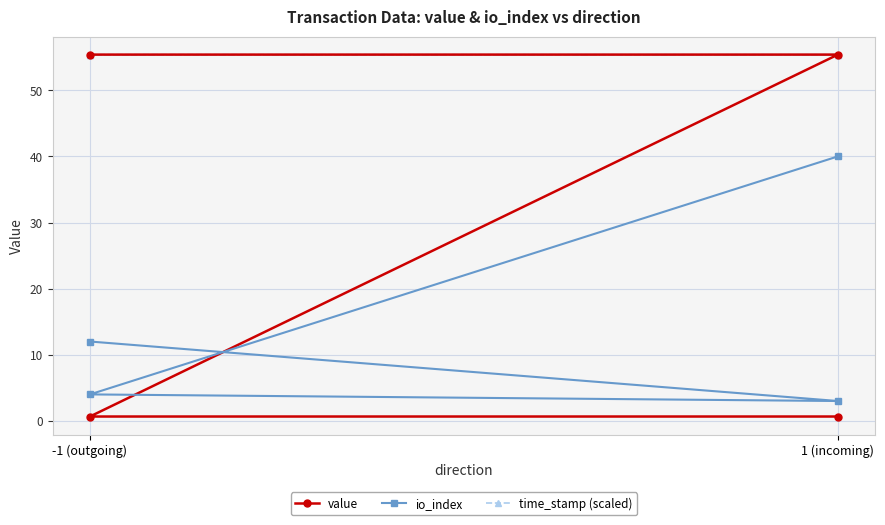

Which series has the widest spread of values?

value